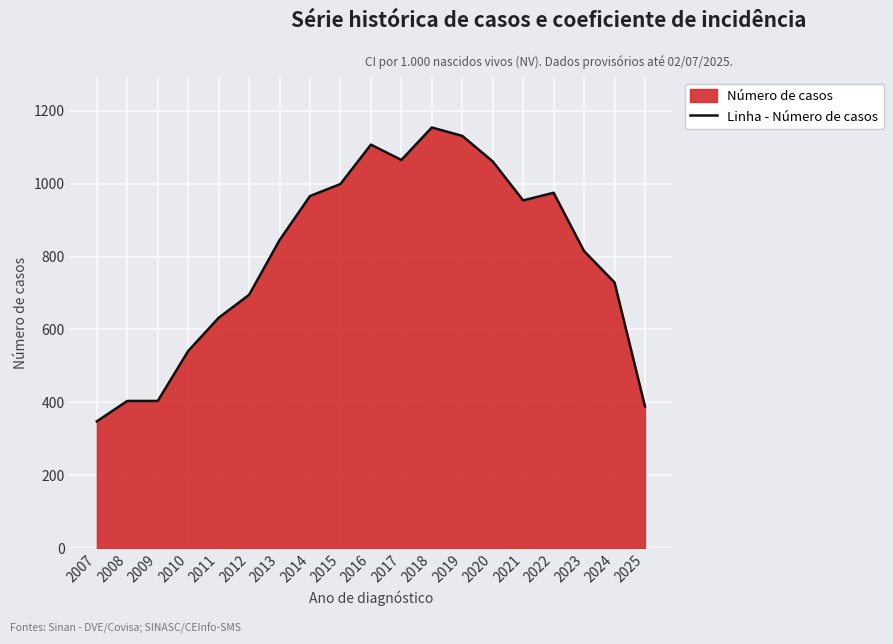

Where is the first local maximum?

2016